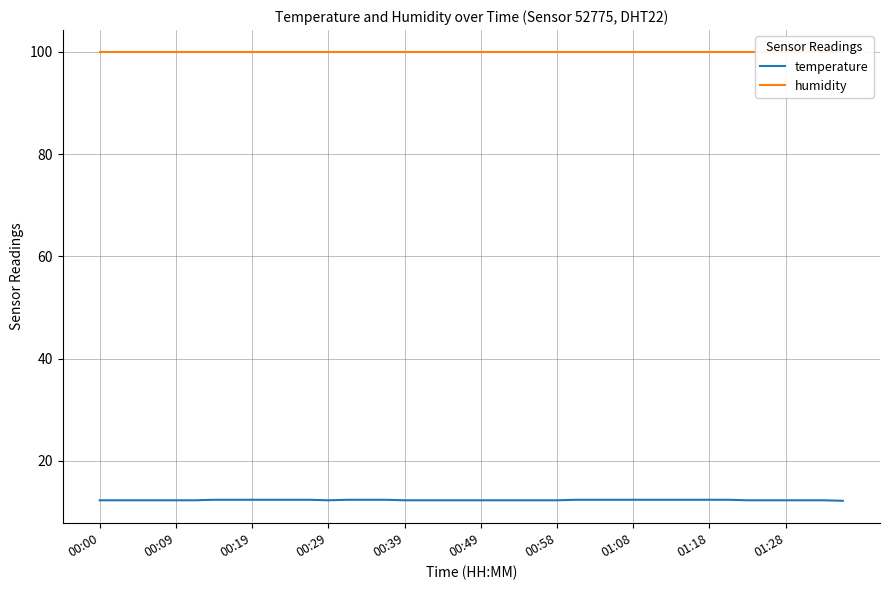

True or false: humidity and temperature intersect in this chart.

False